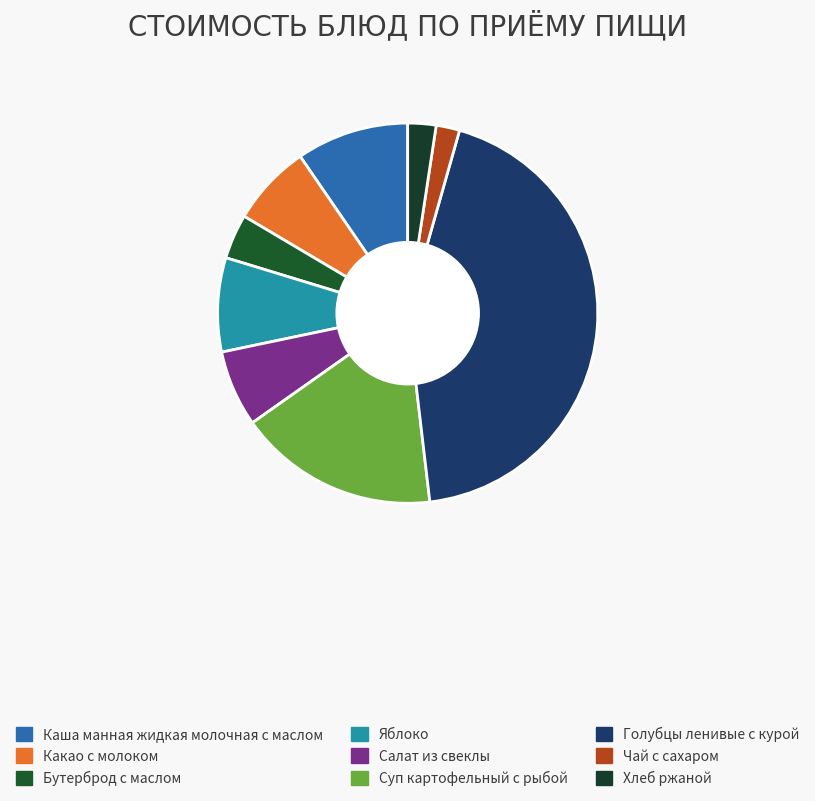

Count the number of slices in the pie.

9